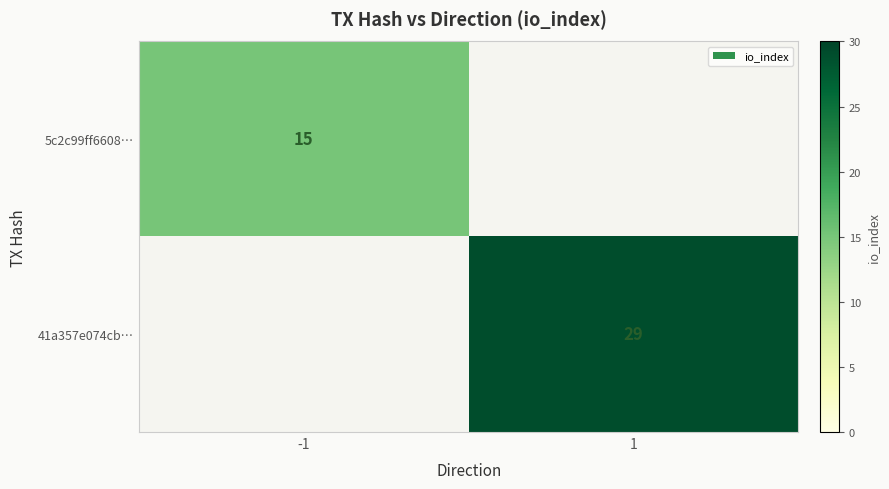

The 41a357e074cb… series shows 9 at 1. True or false?

False